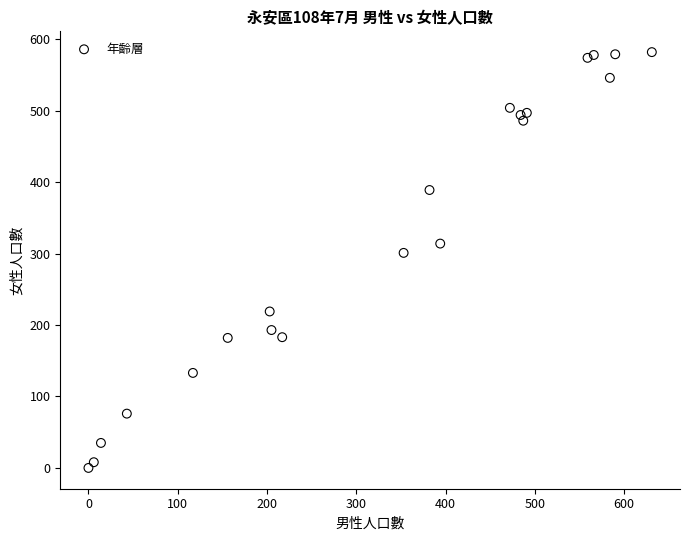

What is the range of Y values (max minus min)?

582